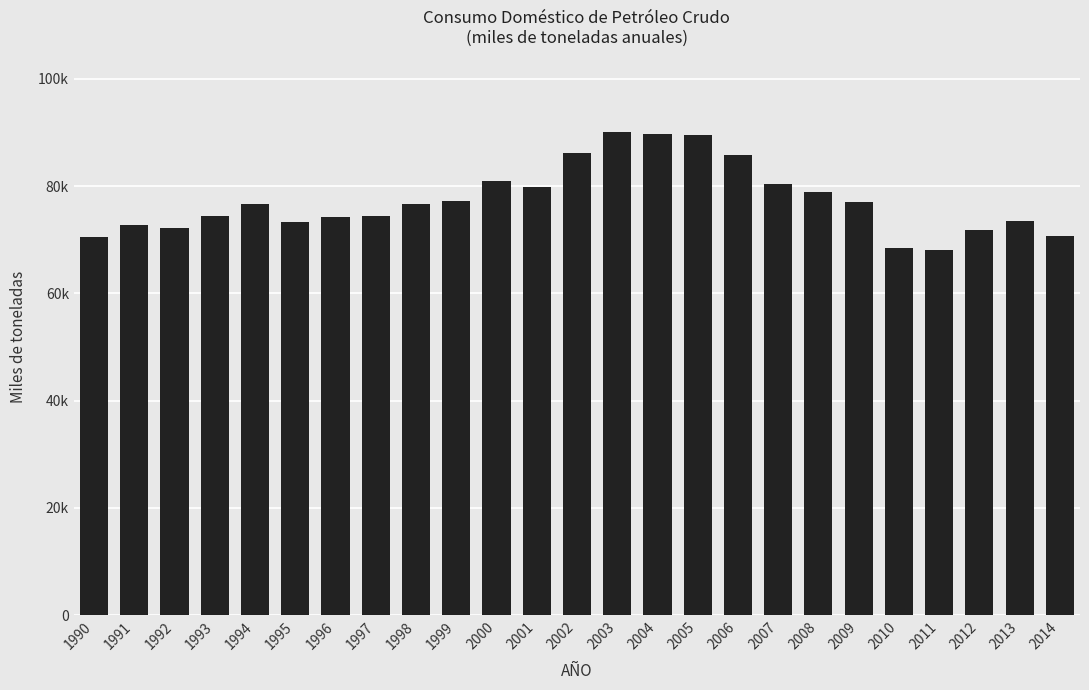

Between 2012 and 1998, which is larger?

1998